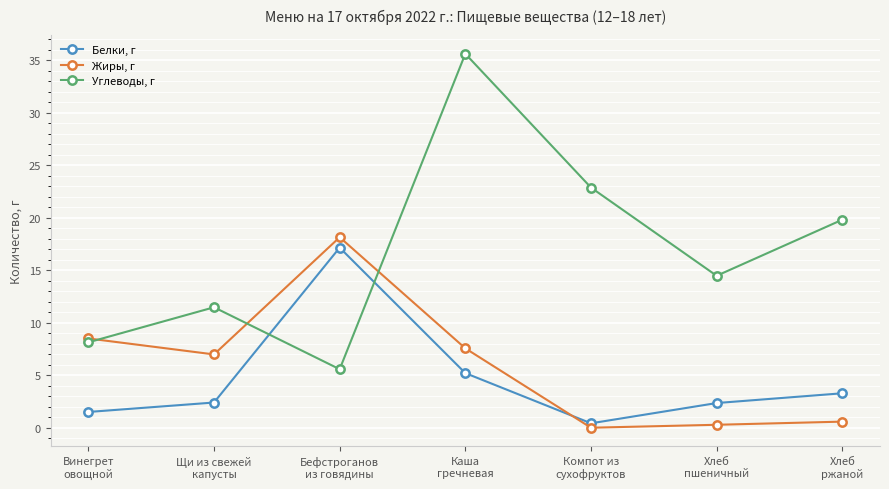

How many categories are shown in the chart?

7